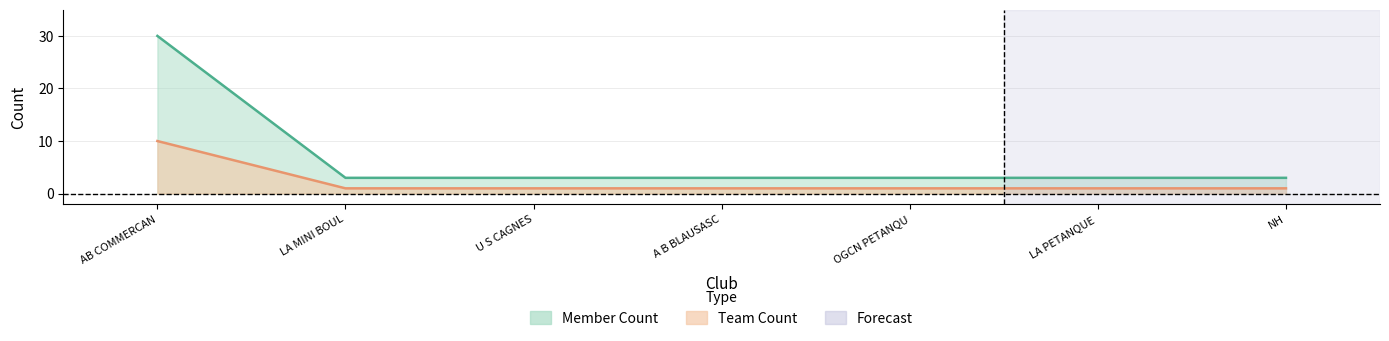

What is the lowest value of the Team Count series?

3